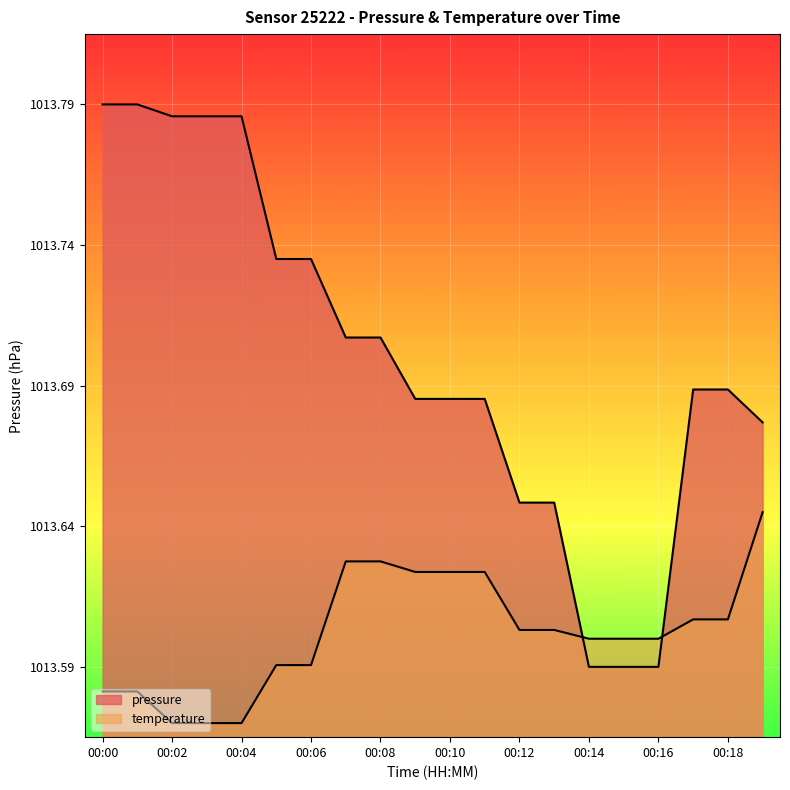

The temperature series shows 0.1 at 00:19. True or false?

False